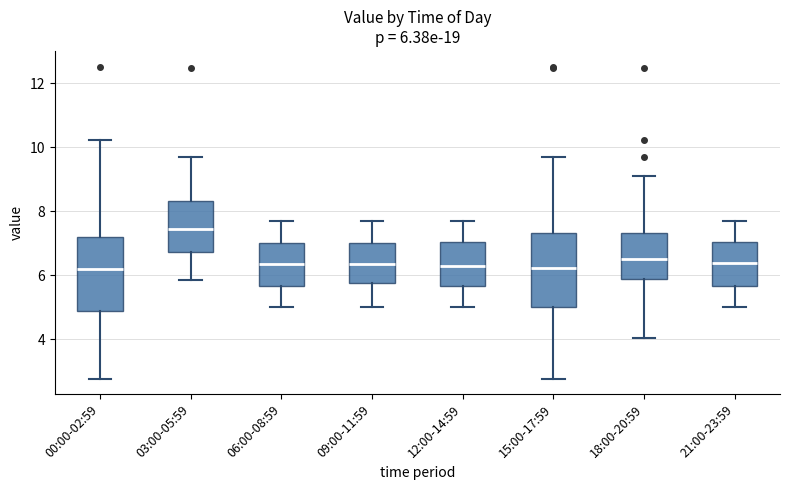

Which box has the highest median line?

03:00-05:59